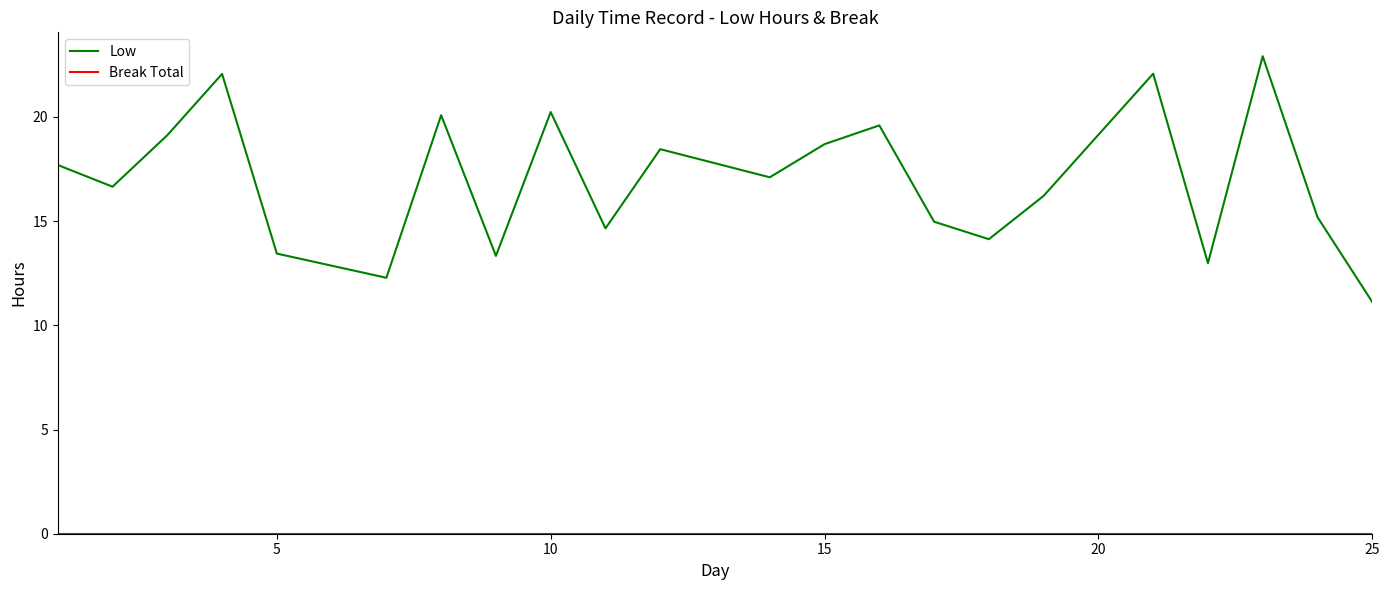

Which series has the largest total across all categories?

Low